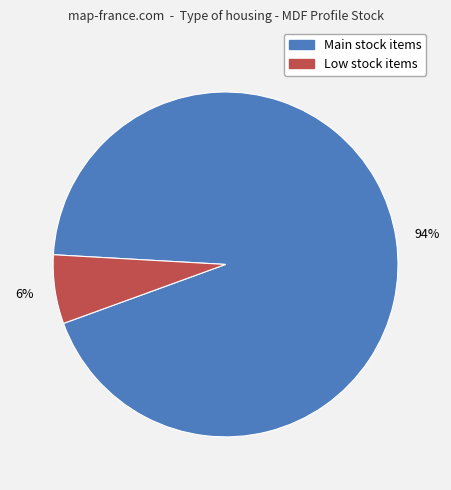

To the nearest percent, what is the average slice percentage?

50%